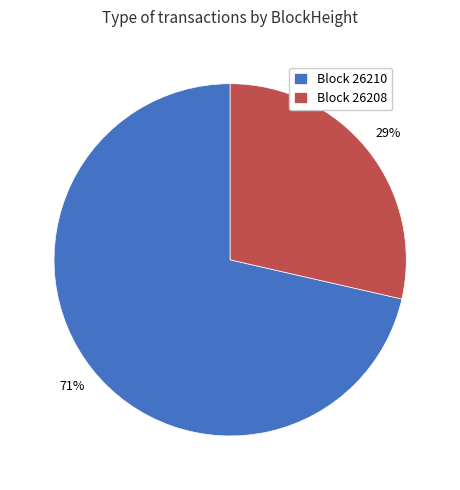

How many slices are in this pie chart?

2